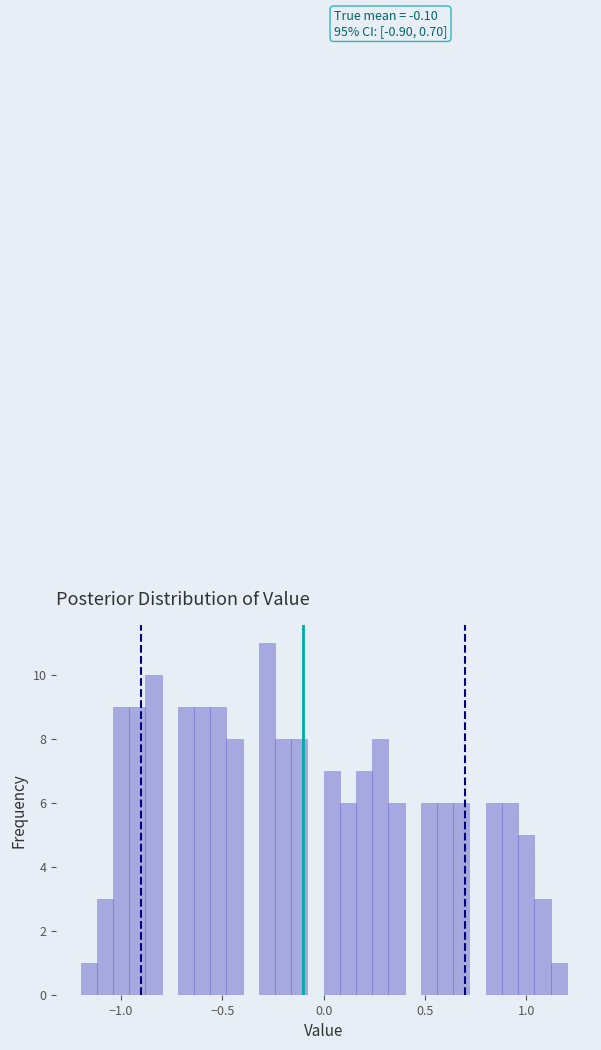

Around what value on the x-axis is the tallest bar? Give the approximate position of its centre, as read against the axis.

-0.30